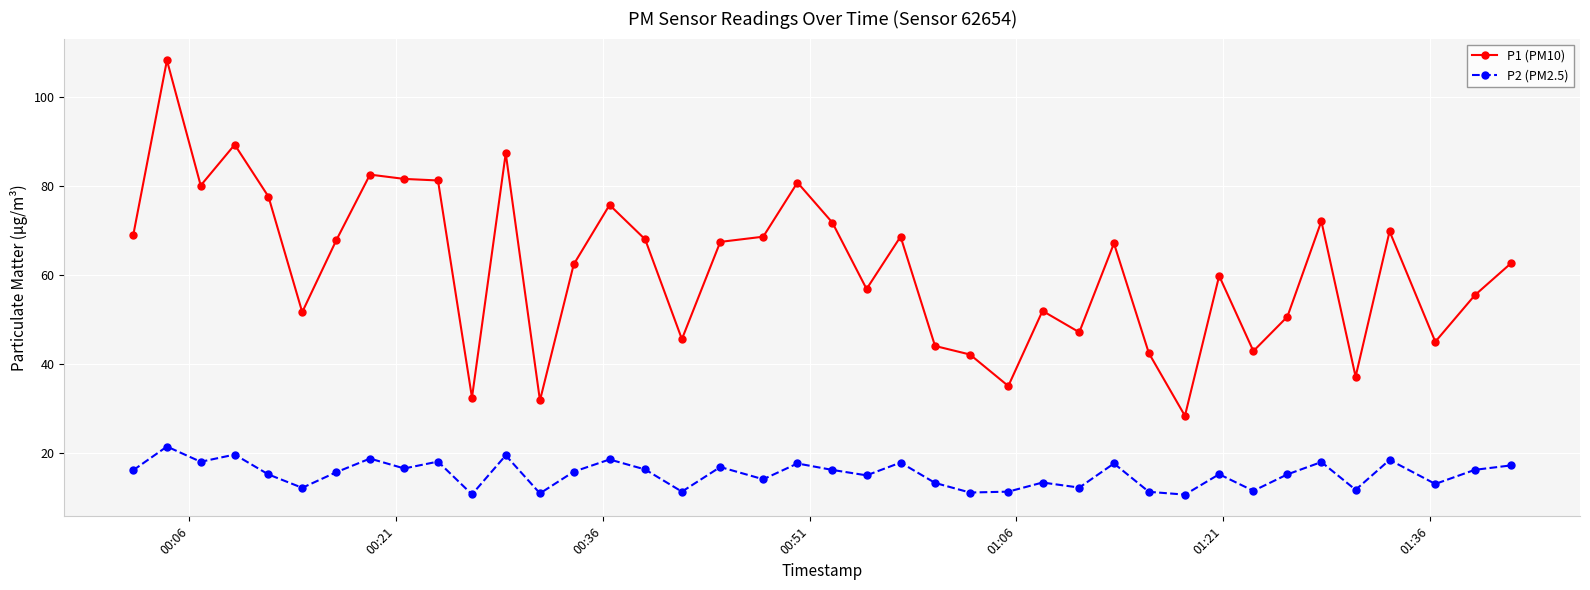

Which series has the largest range (max minus min)?

P1 (PM10)